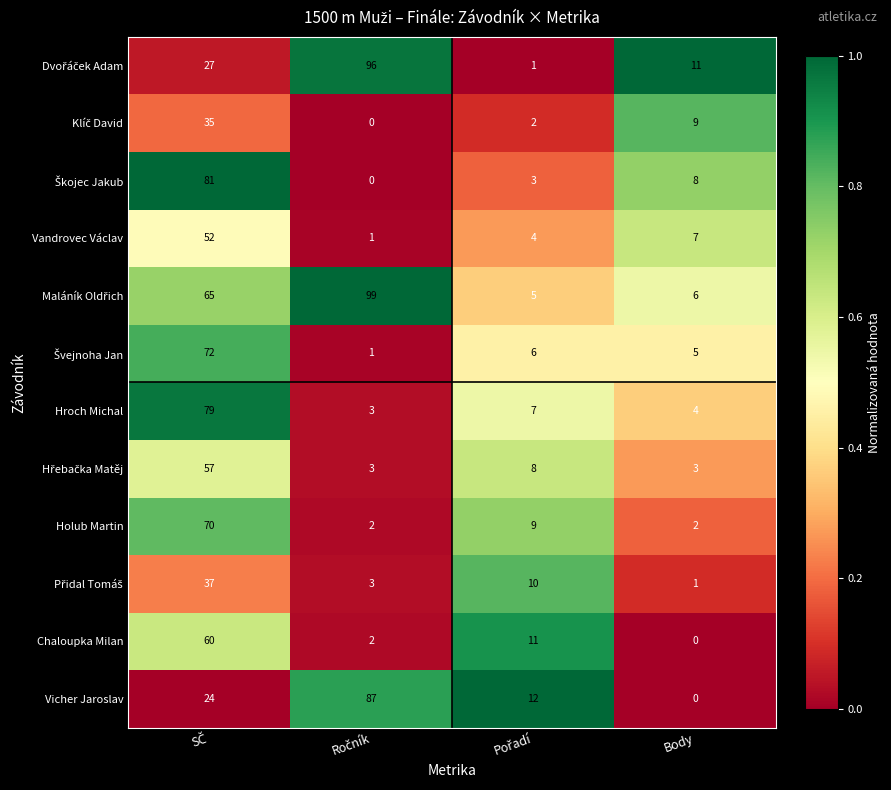

How many data points does each series have?

4